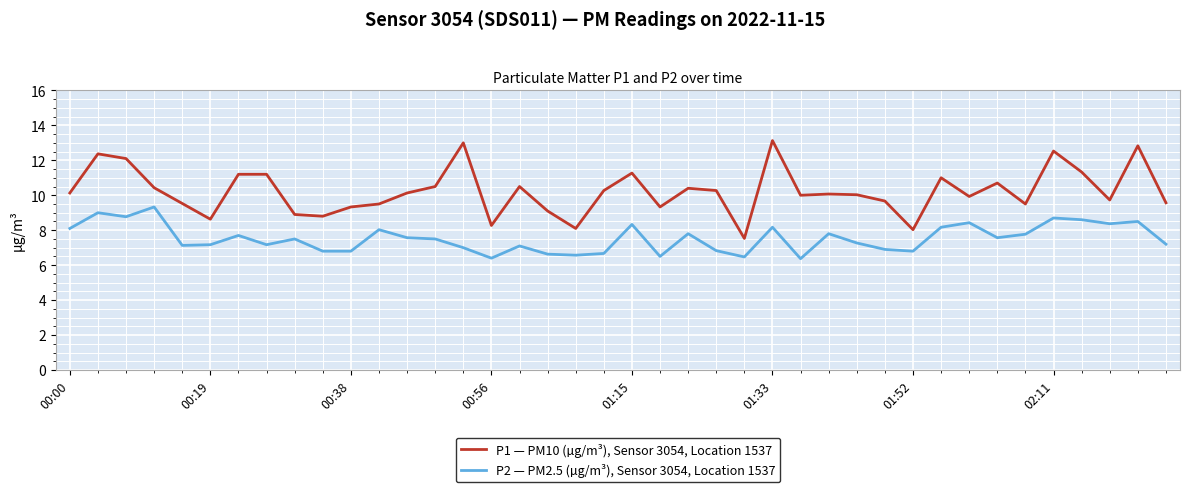

Which series has the largest range (max minus min)?

P1 — PM10 (µg/m³), Sensor 3054, Location 1537